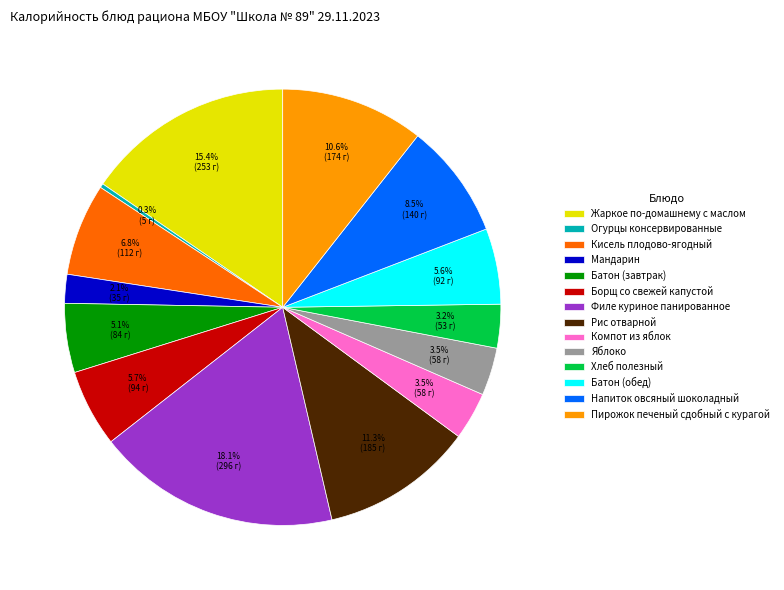

Is there any slice that represents more than half of the pie?

No